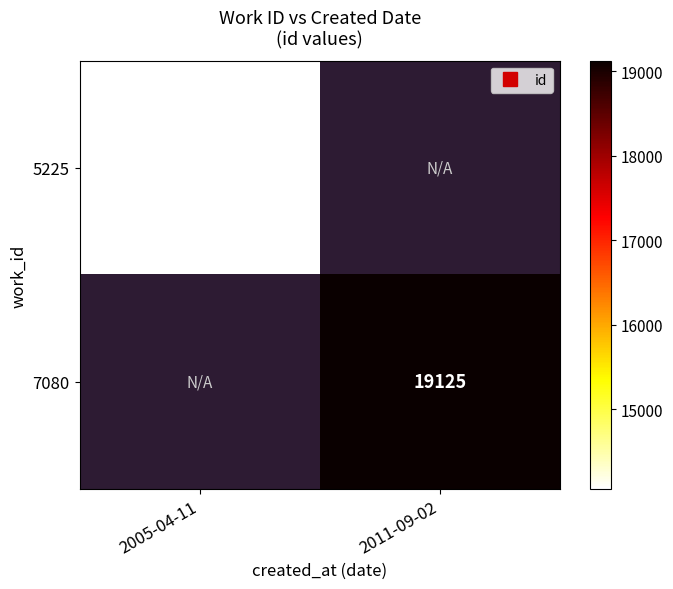

True or false: 5225 has a value of 14056.0 at 2005-04-11.

True